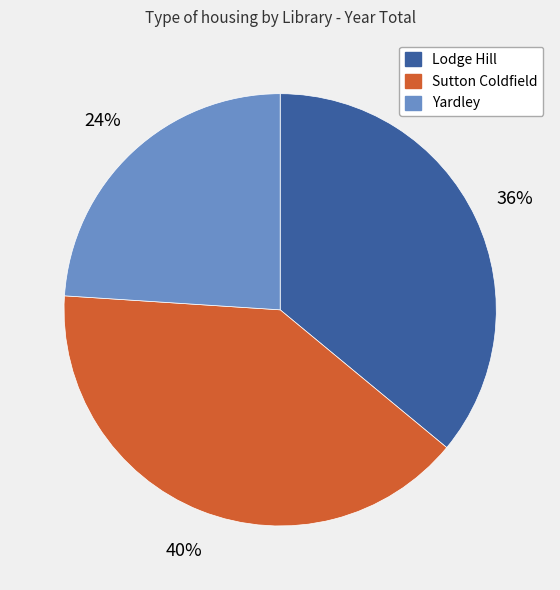

Rank the categories by value from highest to lowest.

Sutton Coldfield, Lodge Hill, Yardley